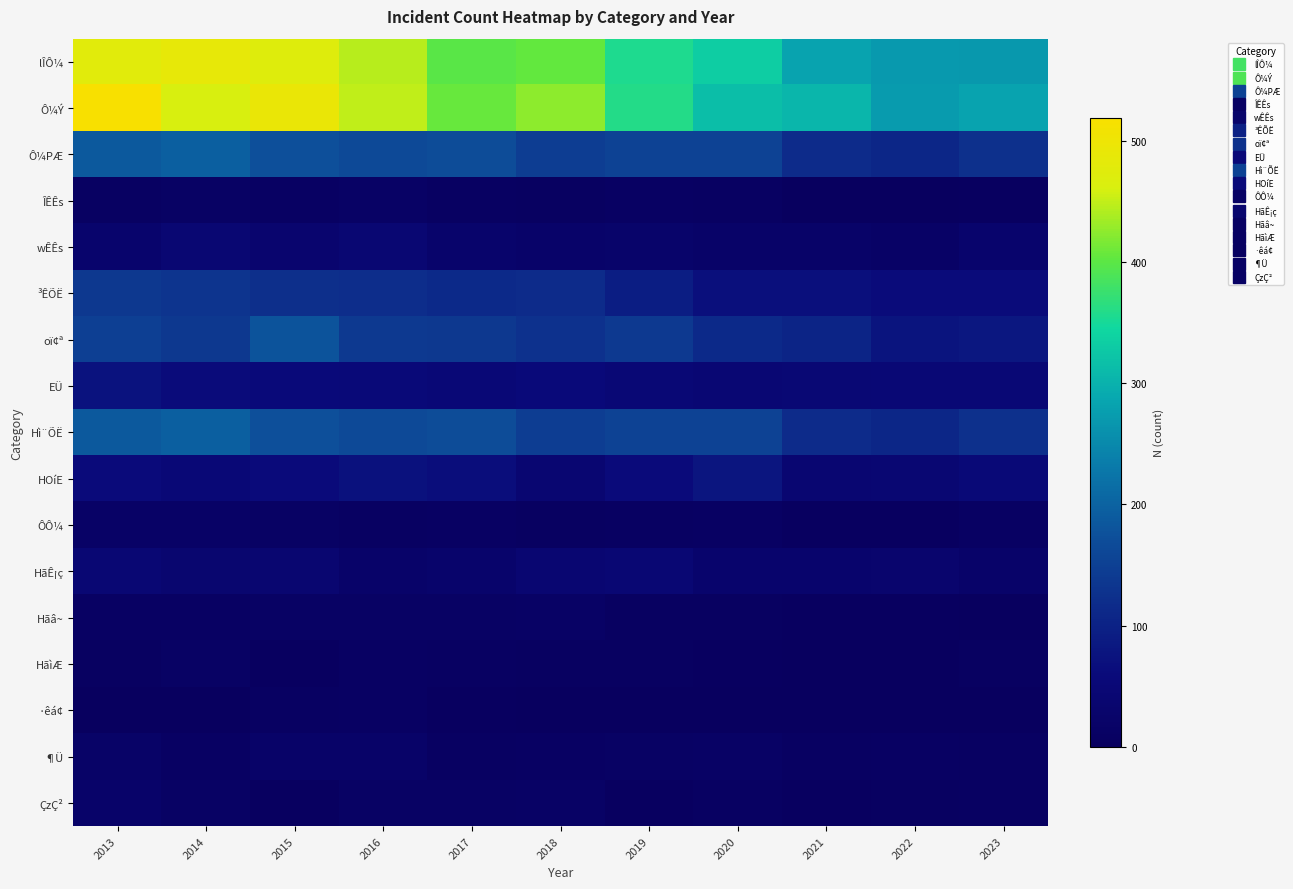

Count the number of data series in this chart.

17